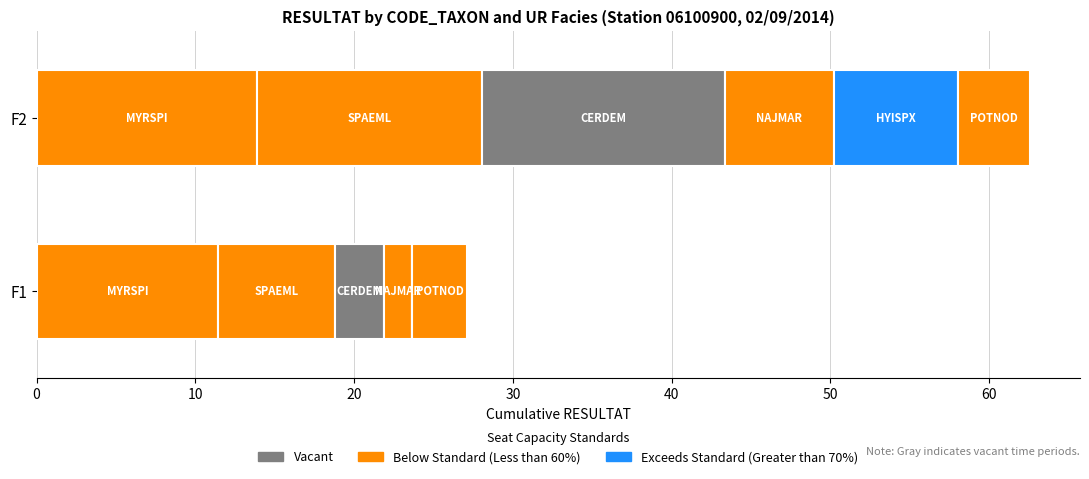

How many data points does each series have?

2